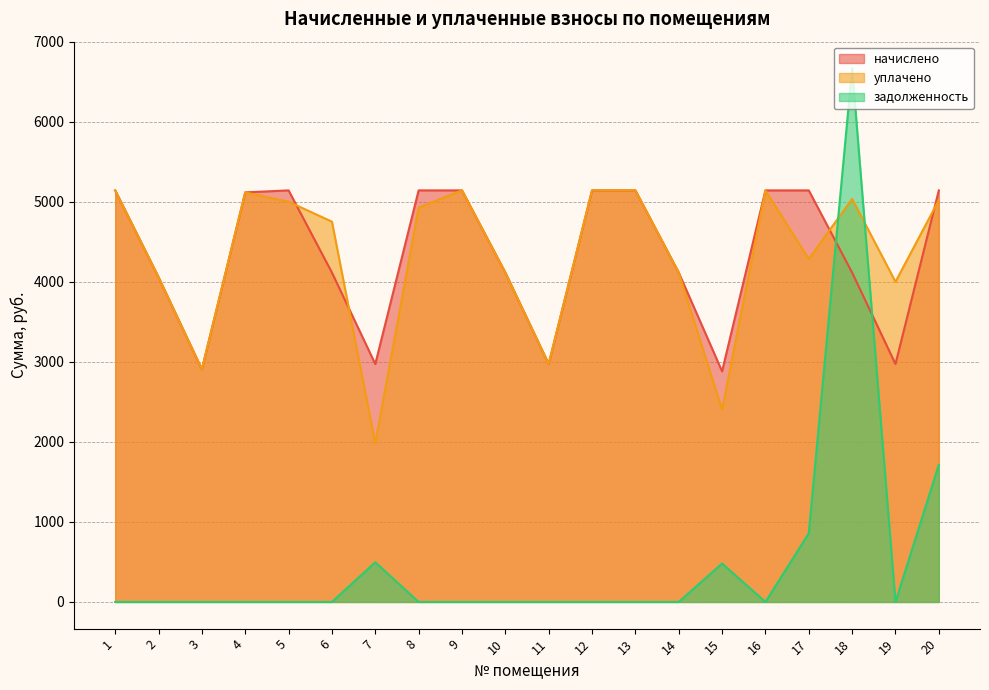

True or false: начислено and уплачено cross at least once.

True